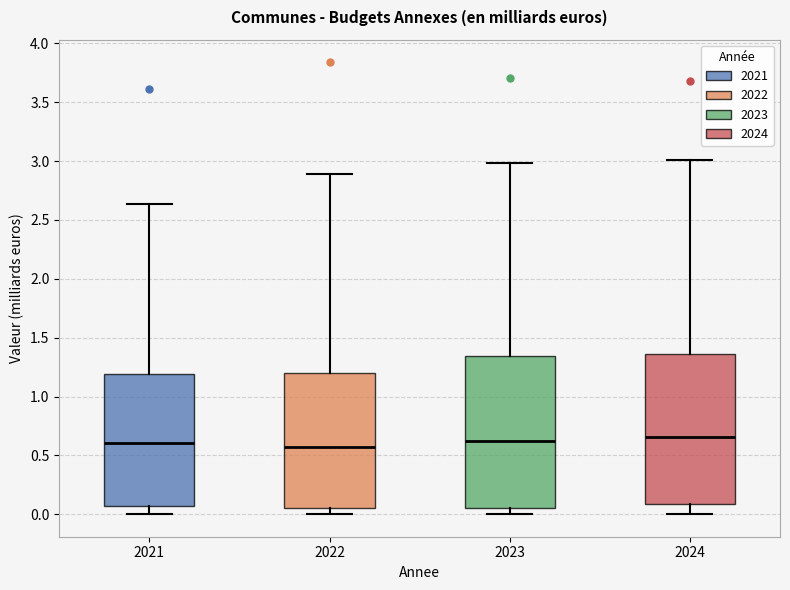

Reading left to right, read every box against the y-axis: the position of its median line, the range the box covers, and the ends of its whiskers. The values are not printed on the chart, so give them approximately, as read against the axis.

2021: median 0.60, box 0.05 to 1.20, whiskers 0.00 to 2.65
2022: median 0.55, box 0.05 to 1.20, whiskers 0.00 to 2.90
2023: median 0.60, box 0.05 to 1.35, whiskers 0.00 to 3.00
2024: median 0.65, box 0.10 to 1.35, whiskers 0.00 to 3.00